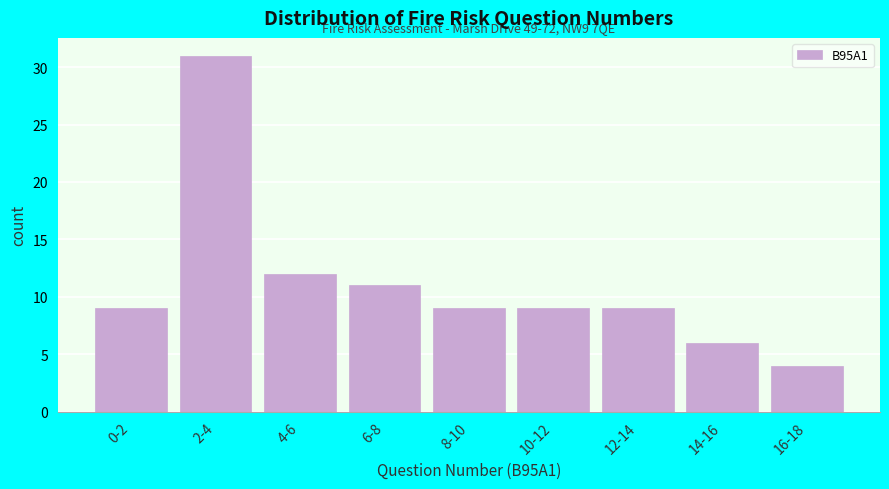

Reading left to right, what are all the values shown in this chart?

0-2=9	2-4=31	4-6=12	6-8=11	8-10=9	10-12=9	12-14=9	14-16=6	16-18=4